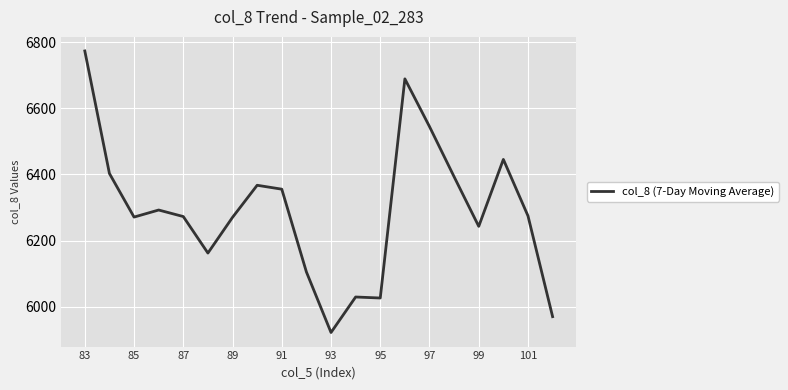

What is the difference between the maximum and minimum values?

851.0